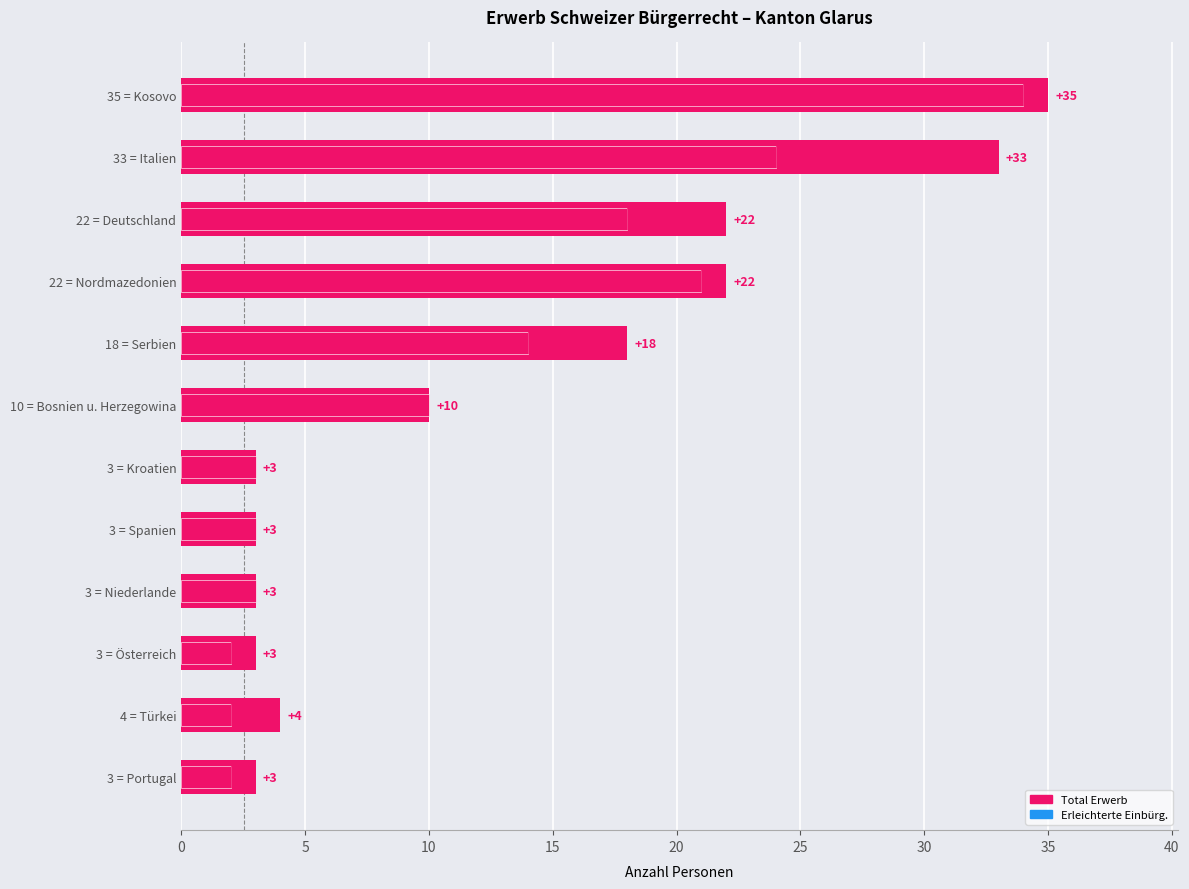

The Ordentliche Einbürg. series shows 21 at 18 = Serbien. True or false?

False